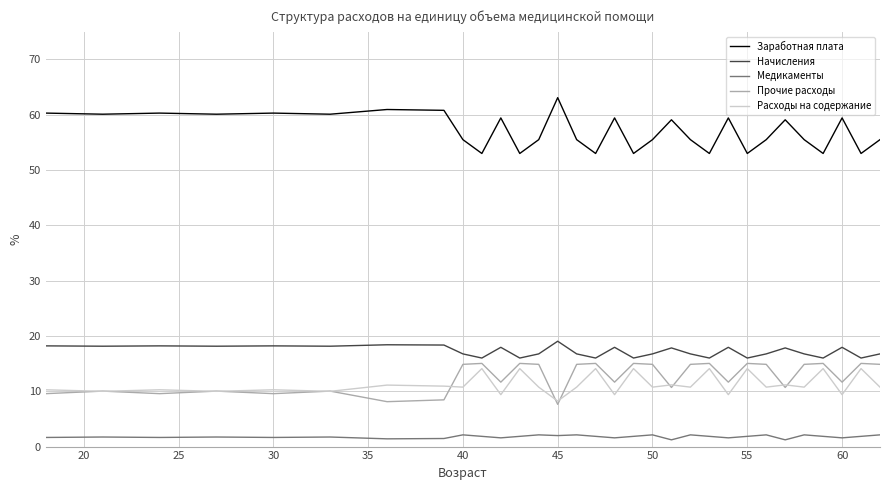

True or false: Заработная плата and Расходы на содержание cross at least once.

False